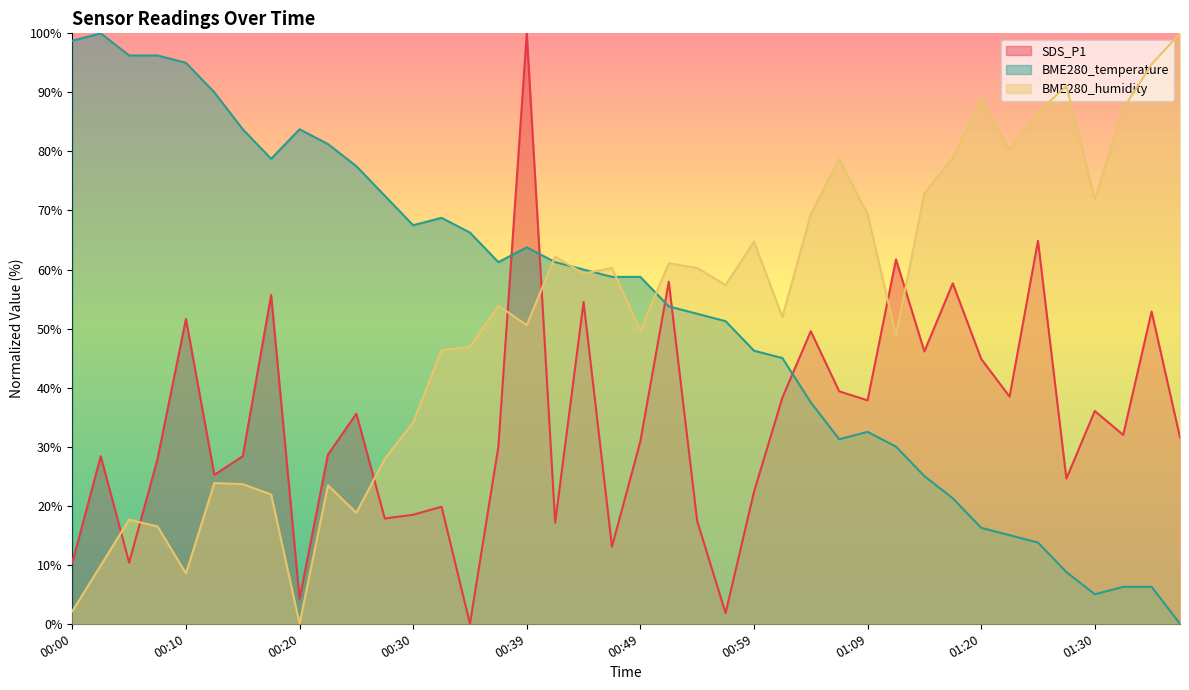

Which series changed the most between 00:42 and 01:04?

SDS_P1